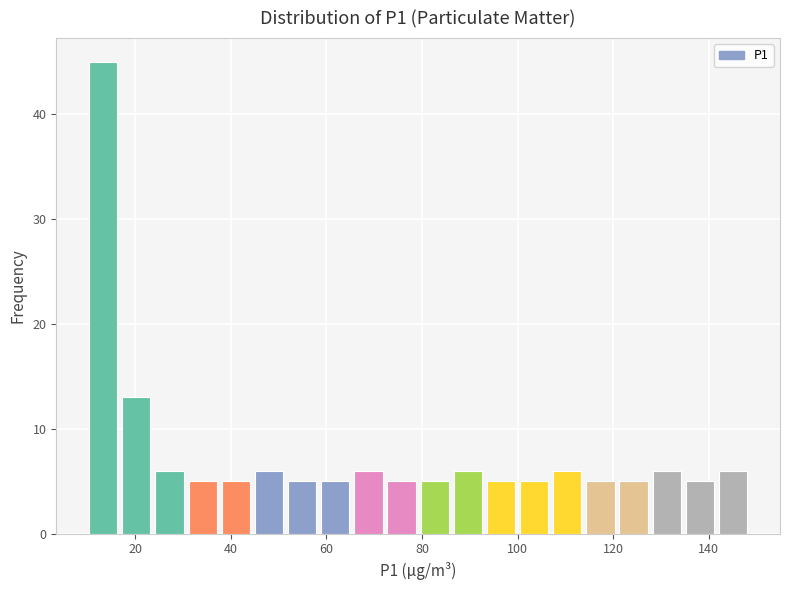

Around what value on the x-axis is the tallest bar? Give the approximate position of its centre, as read against the axis.

14